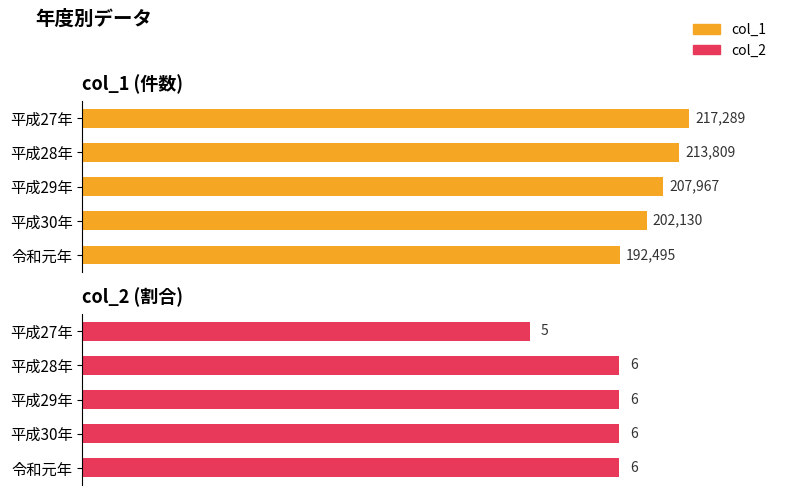

Are the bars horizontal?

Yes